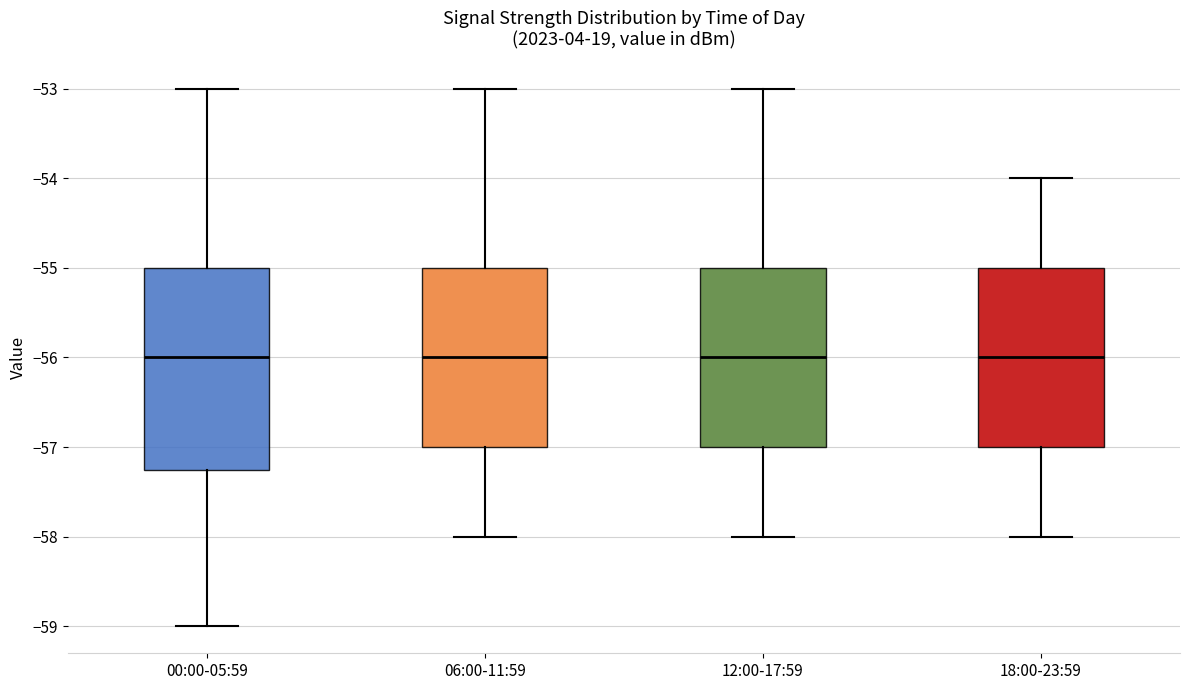

Where is the lower edge of the box for 12:00-17:59 on the y-axis? The values are not printed on the chart, so give them approximately, as read against the axis.

-57.0